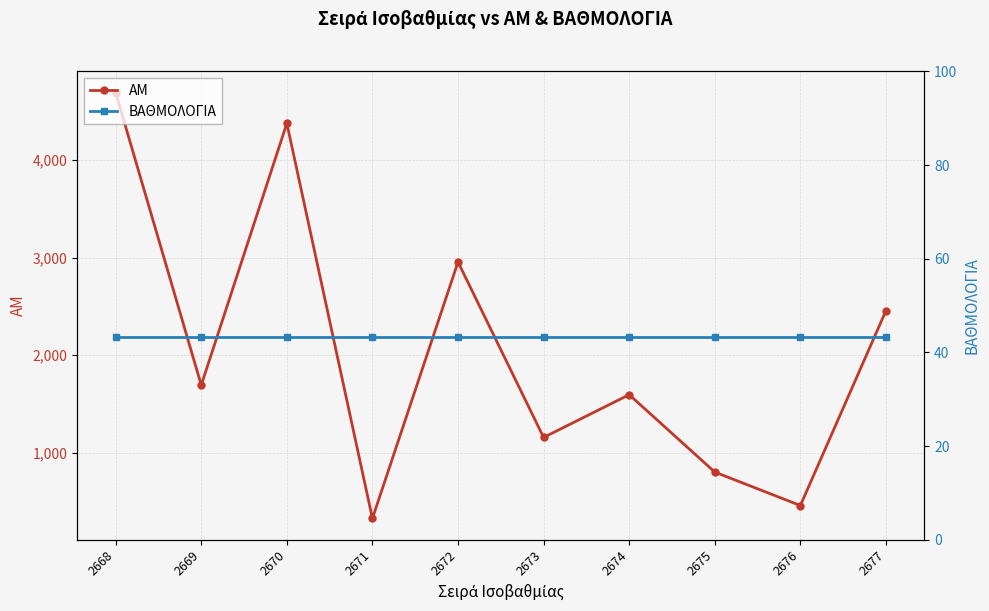

Between 2669 and 2676, which series saw the biggest shift?

ΑΜ